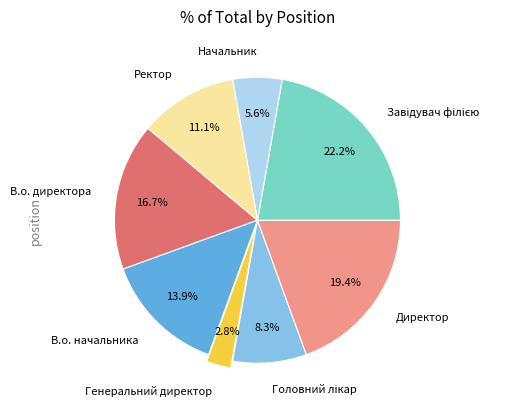

To the nearest percent, what portion does В.о. начальника represent?

14%